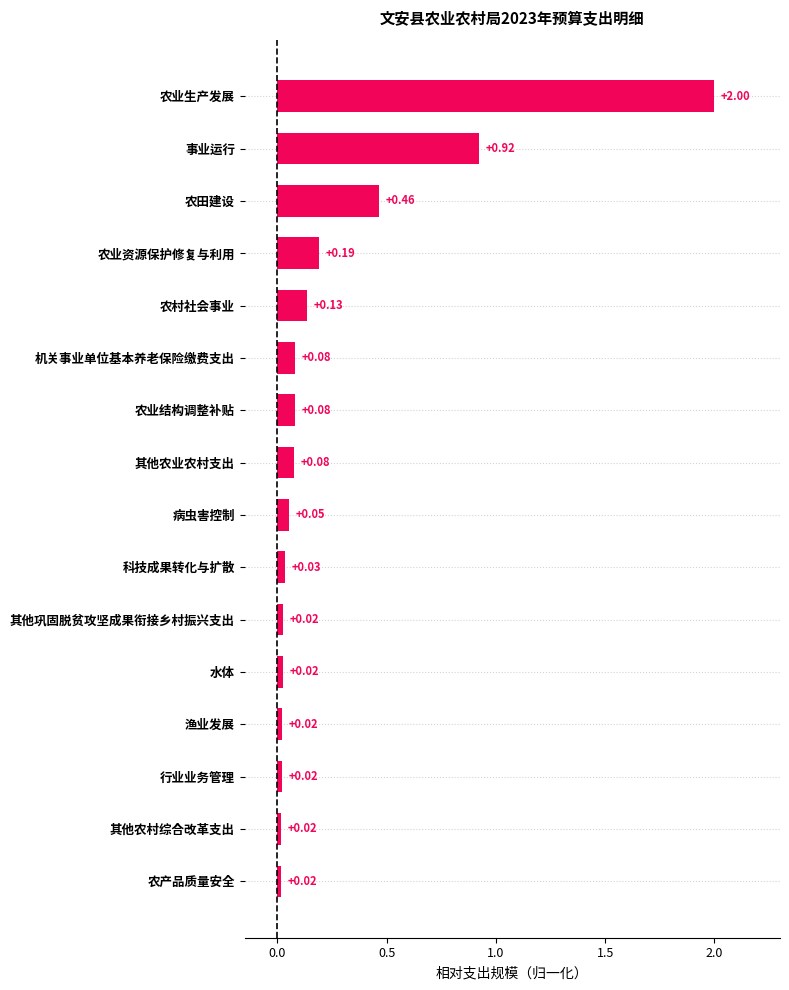

Does the chart contain stacked bars?

No